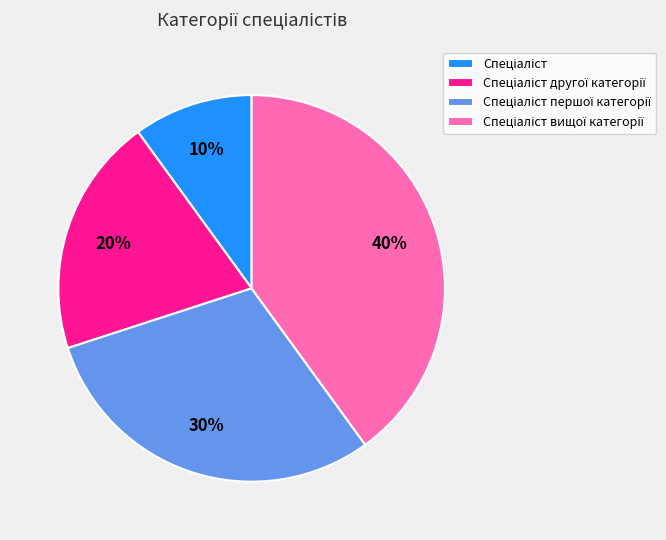

To the nearest percent, what is the average slice percentage?

25%